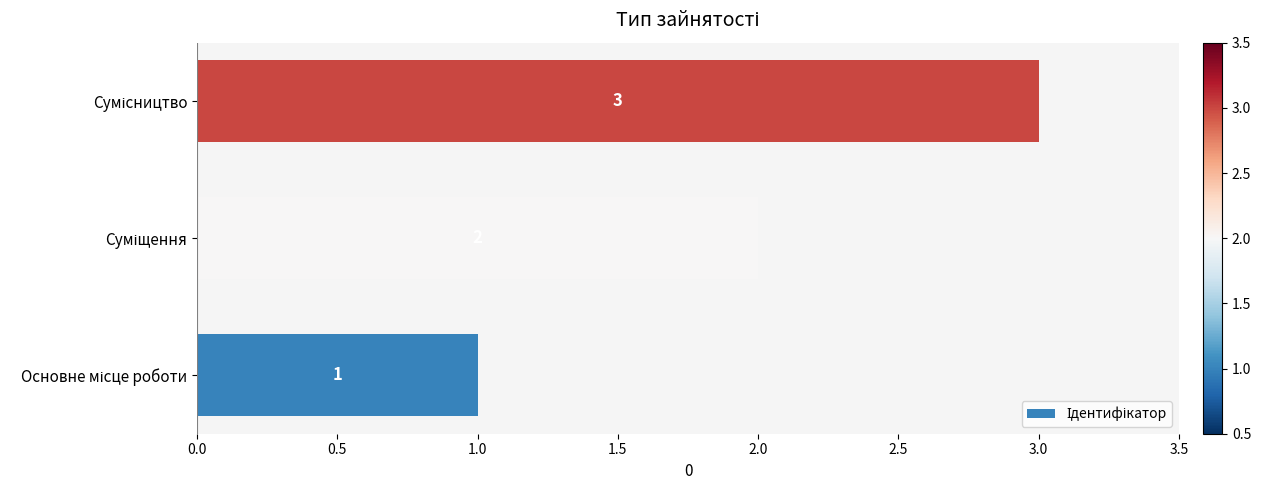

What is the maximum value shown in the chart?

3